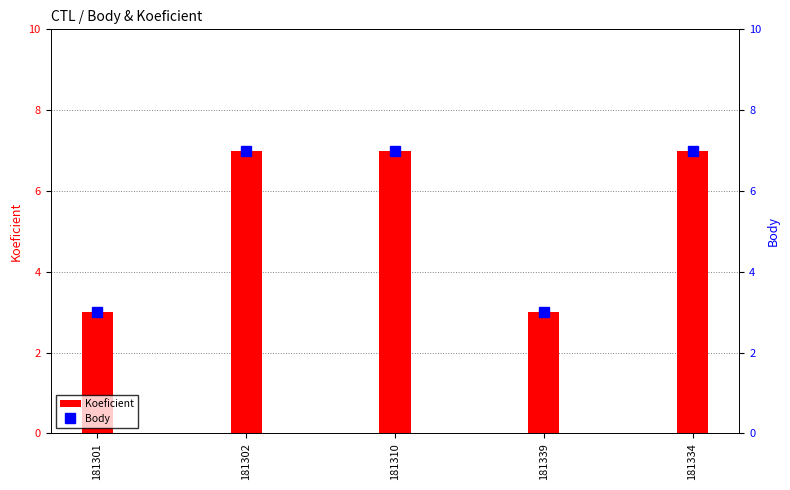

At how many categories does at least one series exceed 4?

3